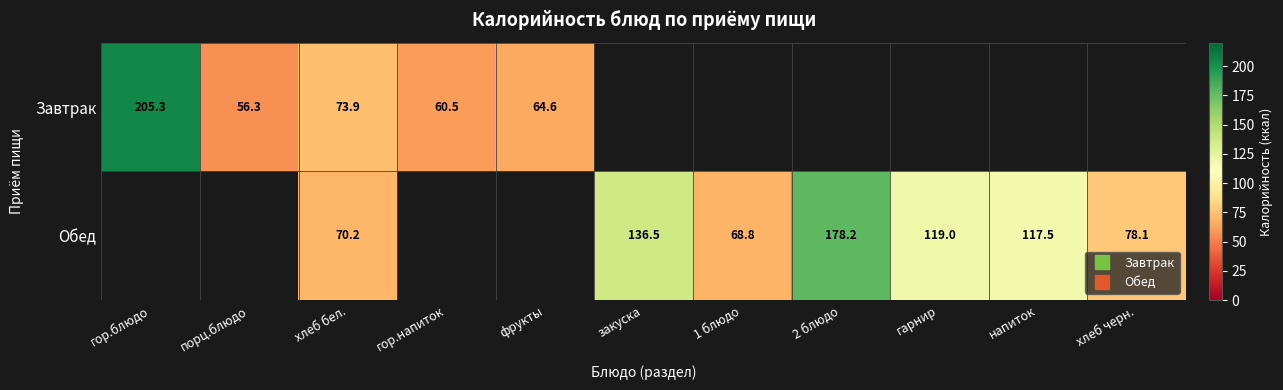

Between гор.напиток and порц.блюдо, which is larger?

гор.напиток